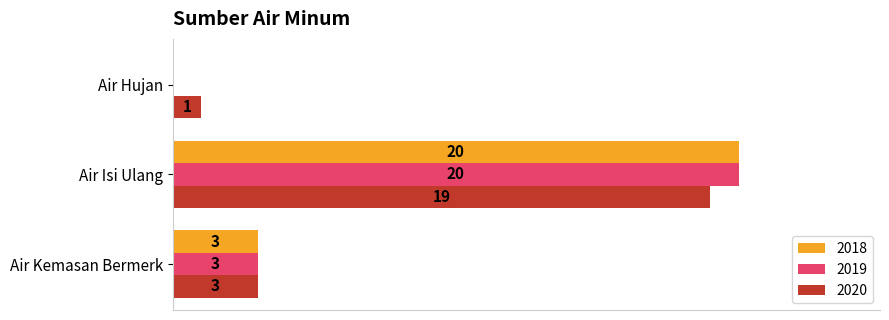

Is the value of 2019 at Air Hujan greater than the value of 2020 at Air Hujan?

No